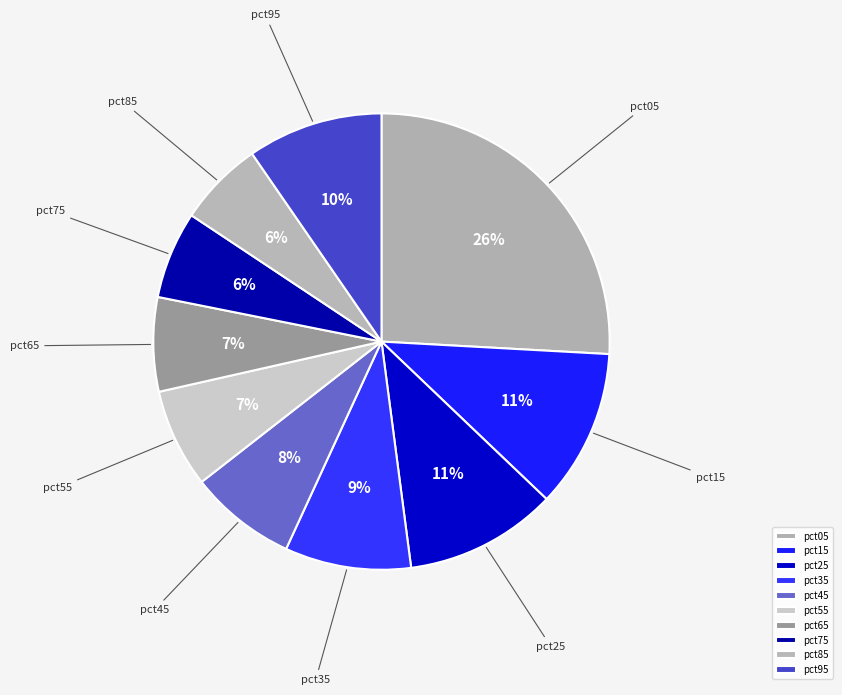

What percentage is the pct45 slice, to the nearest percent?

8%